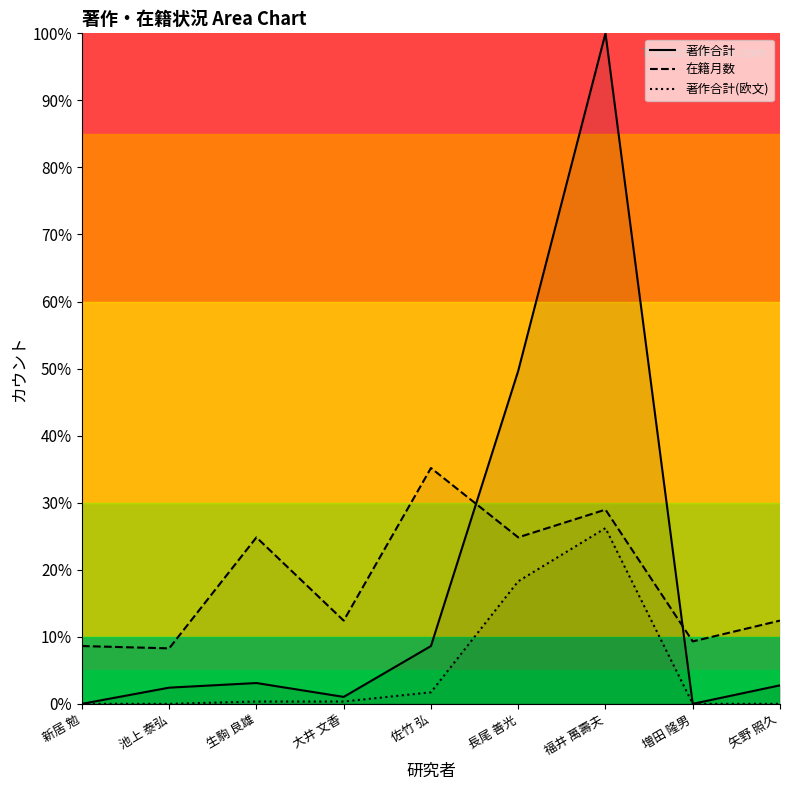

How many intersections are there between 在籍月数 and 著作合計?

2